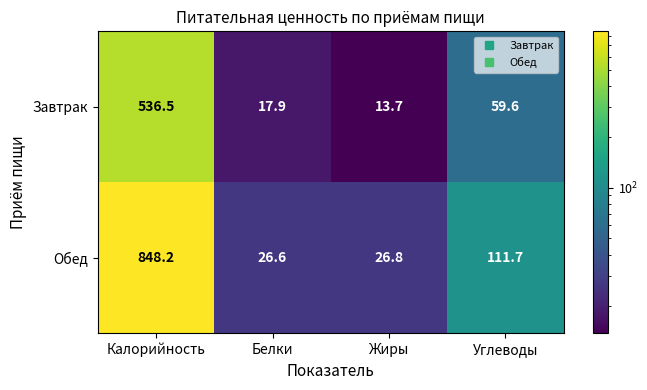

What is the difference between the Обед values at Белки and Калорийность?

821.6